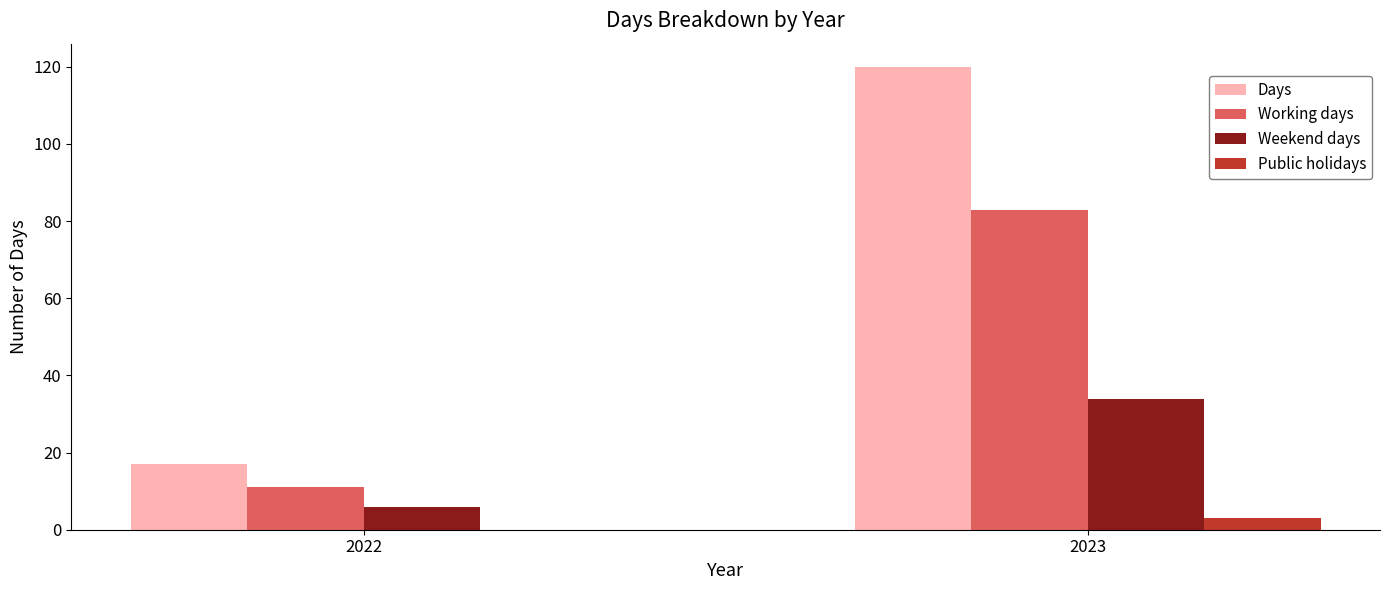

Is it true that Days equals 158 at 2023?

False